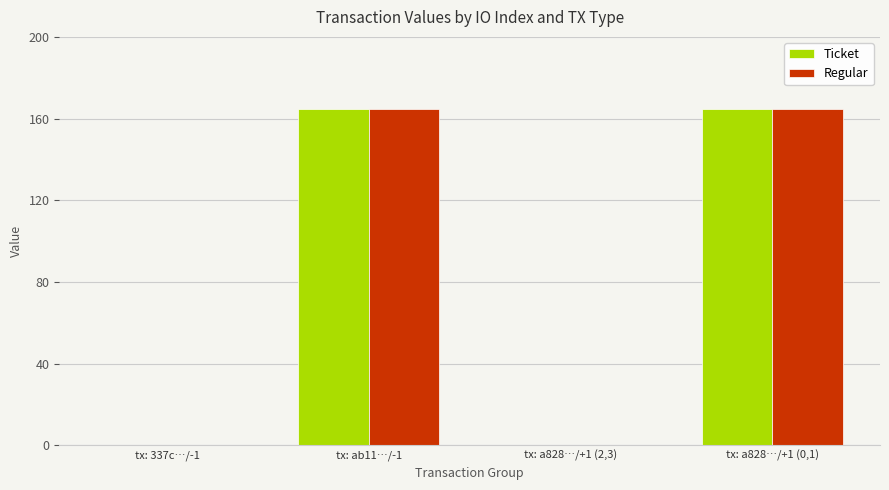

Are the bars grouped side by side (vs. stacked)?

Yes